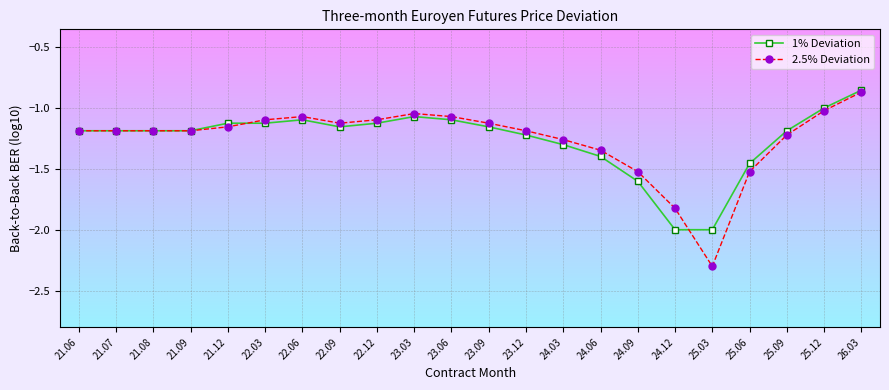

Is the value of 2.5% Deviation at 22.03 greater than the value of 1% Deviation at 21.08?

Yes